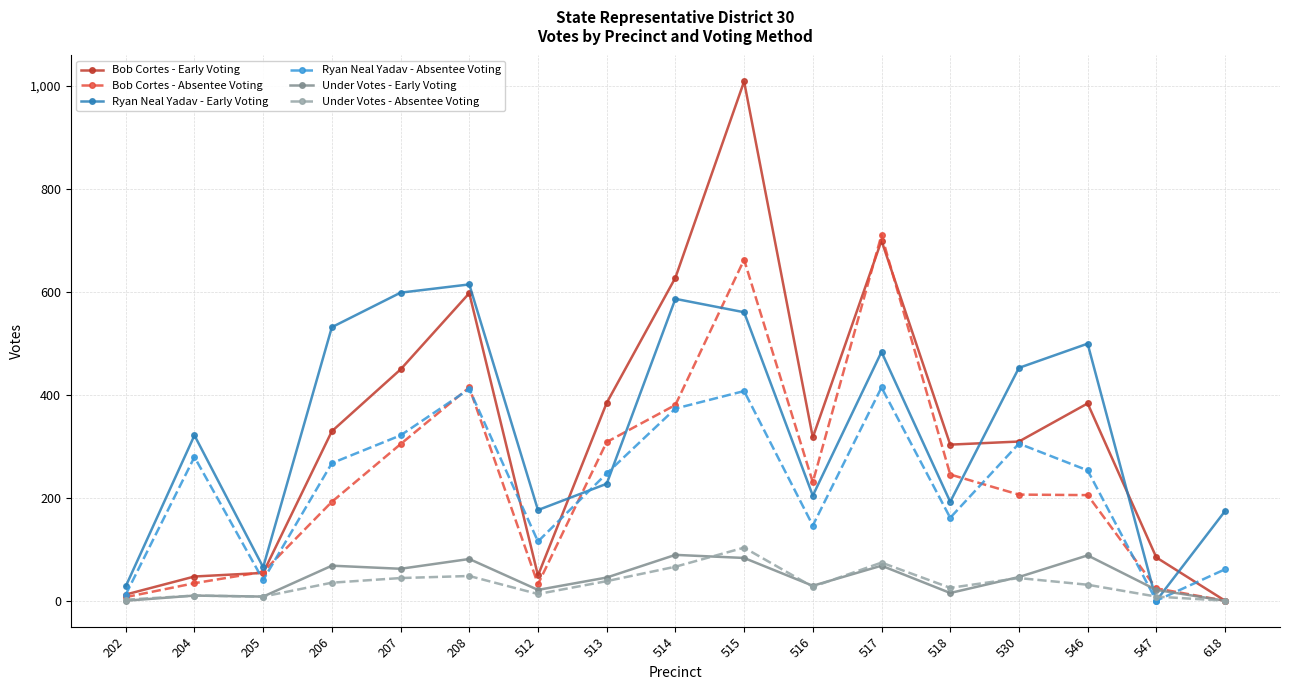

Which series has the widest spread of values?

Bob Cortes - Early Voting